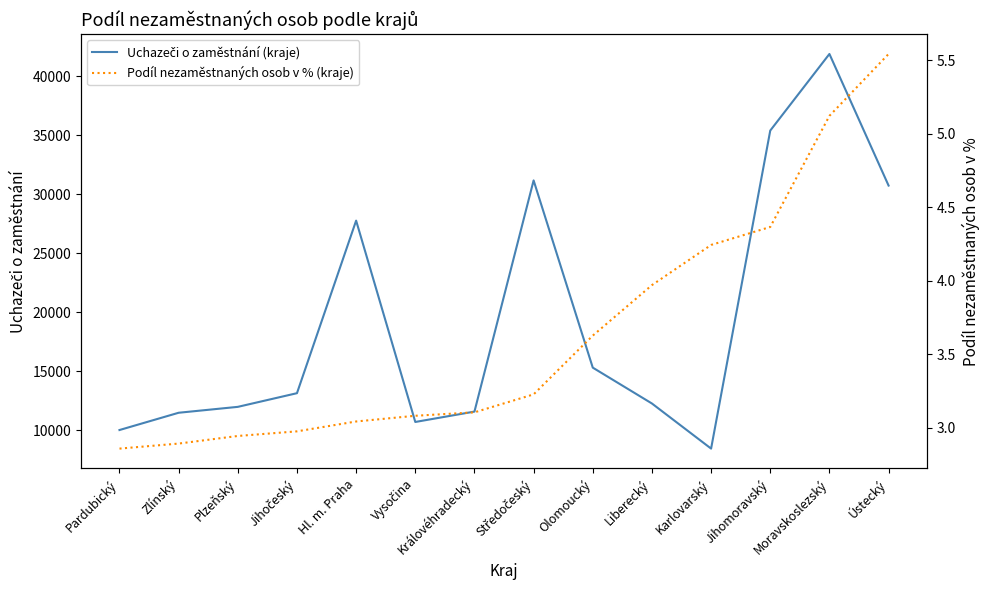

Count the number of categories in the chart.

14